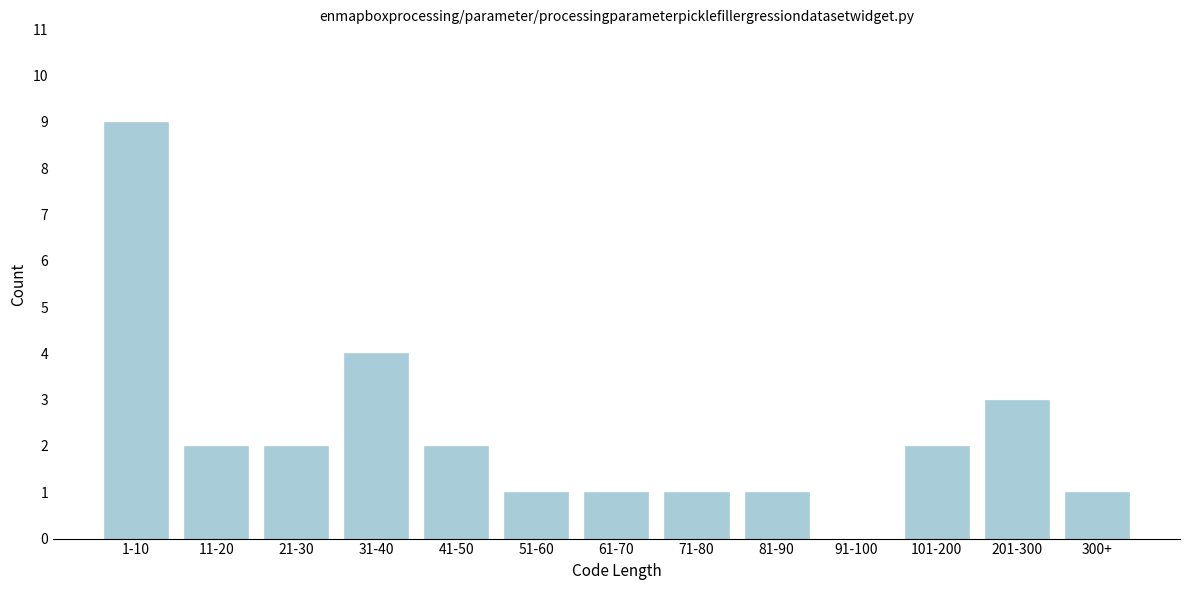

Reading left to right, transcribe all the data shown in this chart.

1-10=9	11-20=2	21-30=2	31-40=4	41-50=2	51-60=1	61-70=1	71-80=1	81-90=1	91-100=0	101-200=2	201-300=3	300+=1